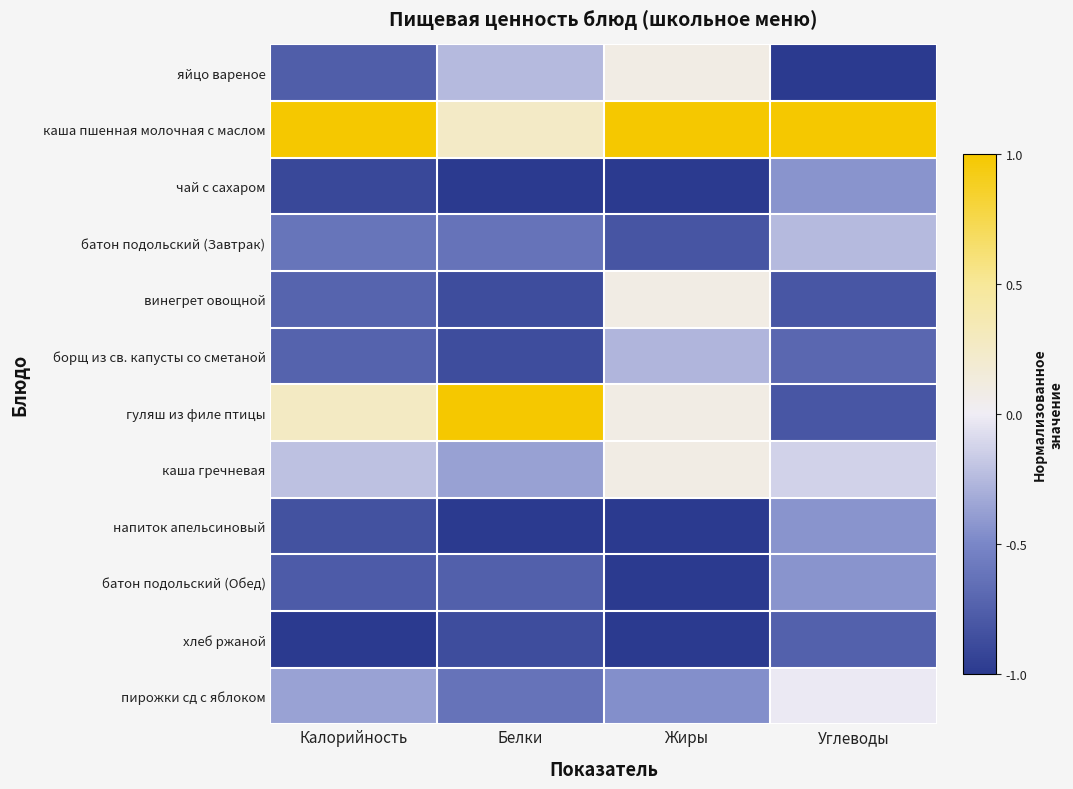

Reading left to right, list all the values displayed in this chart.

яйцо вареное: Калорийность=-0.8	Белки=-0.2	Жиры=0.1	Углеводы=-1.0
каша пшенная молочная с маслом: Калорийность=1.0	Белки=0.2	Жиры=1.0	Углеводы=1.0
чай с сахаром: Калорийность=-0.9	Белки=-1.0	Жиры=-1.0	Углеводы=-0.4
батон подольский (Завтрак): Калорийность=-0.6	Белки=-0.6	Жиры=-0.8	Углеводы=-0.2
винегрет овощной: Калорийность=-0.7	Белки=-0.9	Жиры=0.1	Углеводы=-0.8
борщ из св. капусты со сметаной: Калорийность=-0.7	Белки=-0.9	Жиры=-0.3	Углеводы=-0.7
гуляш из филе птицы: Калорийность=0.3	Белки=1.0	Жиры=0.1	Углеводы=-0.8
каша гречневая: Калорийность=-0.2	Белки=-0.4	Жиры=0.1	Углеводы=-0.1
напиток апельсиновый: Калорийность=-0.8	Белки=-1.0	Жиры=-1.0	Углеводы=-0.4
батон подольский (Обед): Калорийность=-0.8	Белки=-0.8	Жиры=-1.0	Углеводы=-0.4
хлеб ржаной: Калорийность=-1.0	Белки=-0.9	Жиры=-1.0	Углеводы=-0.7
пирожки сд с яблоком: Калорийность=-0.4	Белки=-0.6	Жиры=-0.5	Углеводы=-0.0